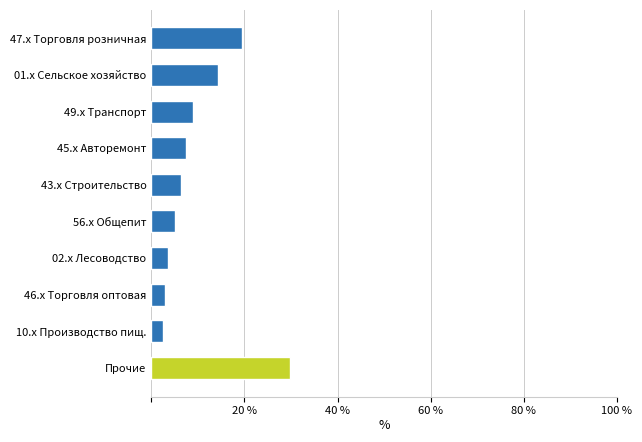

What position from the bottom is 49.x Транспорт?

8